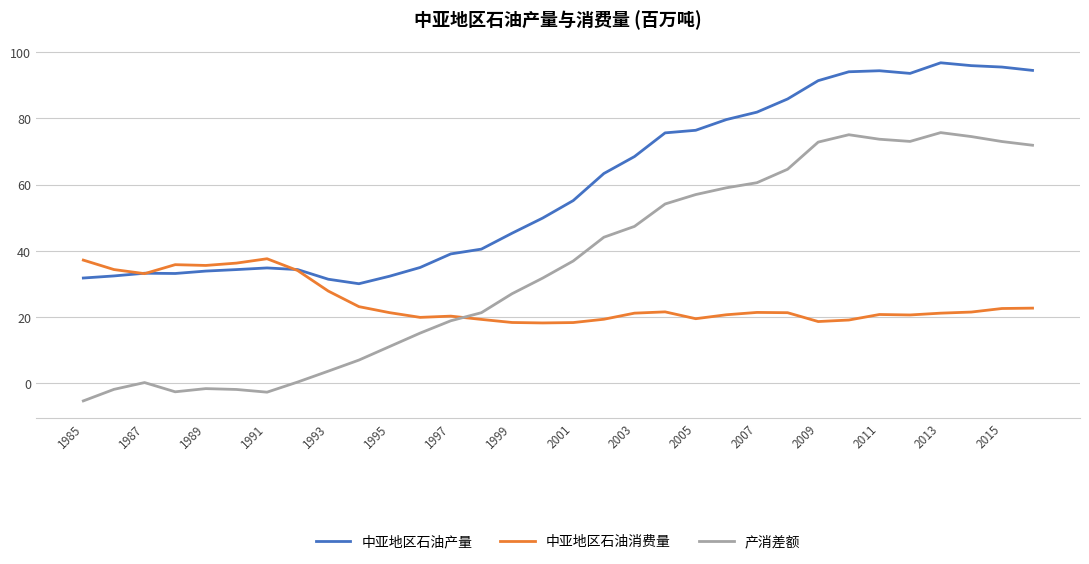

What is the minimum value for 中亚地区石油消费量?

18.2